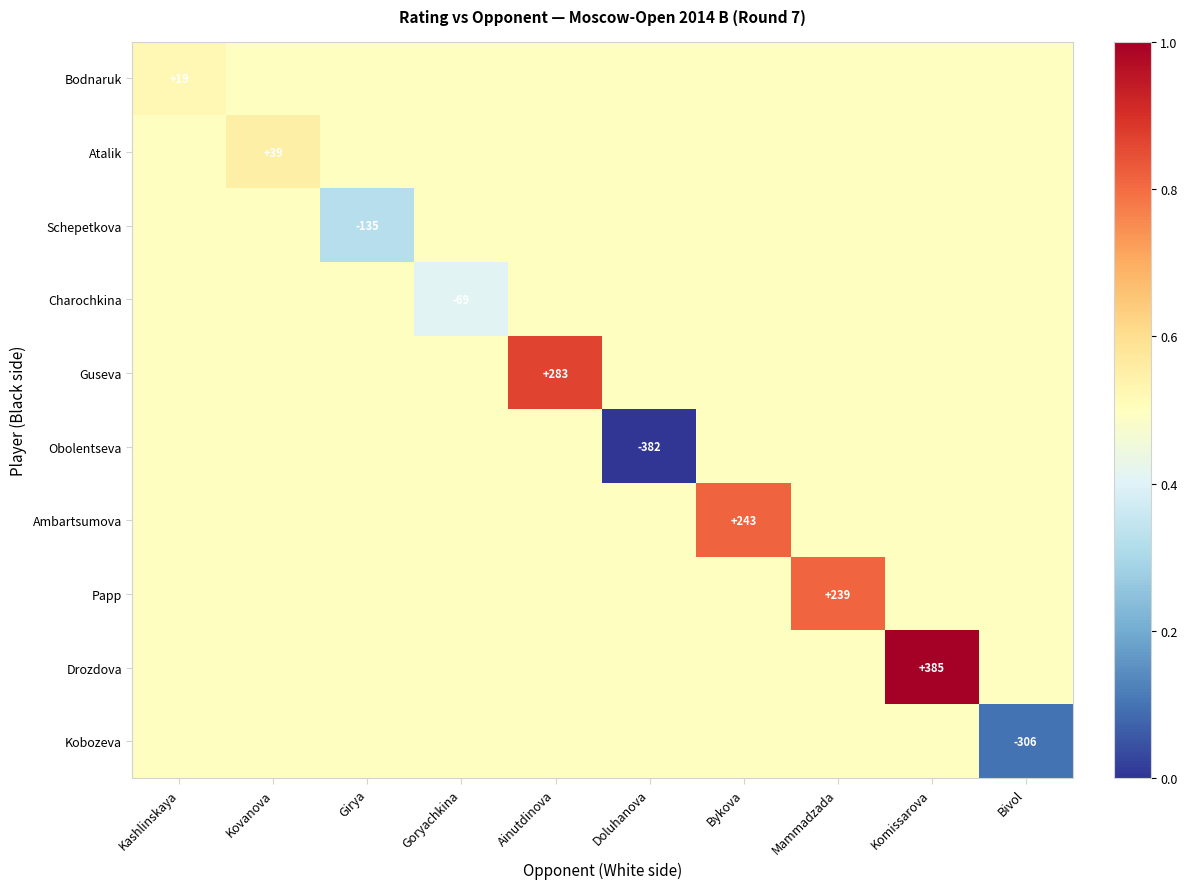

Between Girya and Goryachkina, which series saw the biggest shift?

Schepetkova